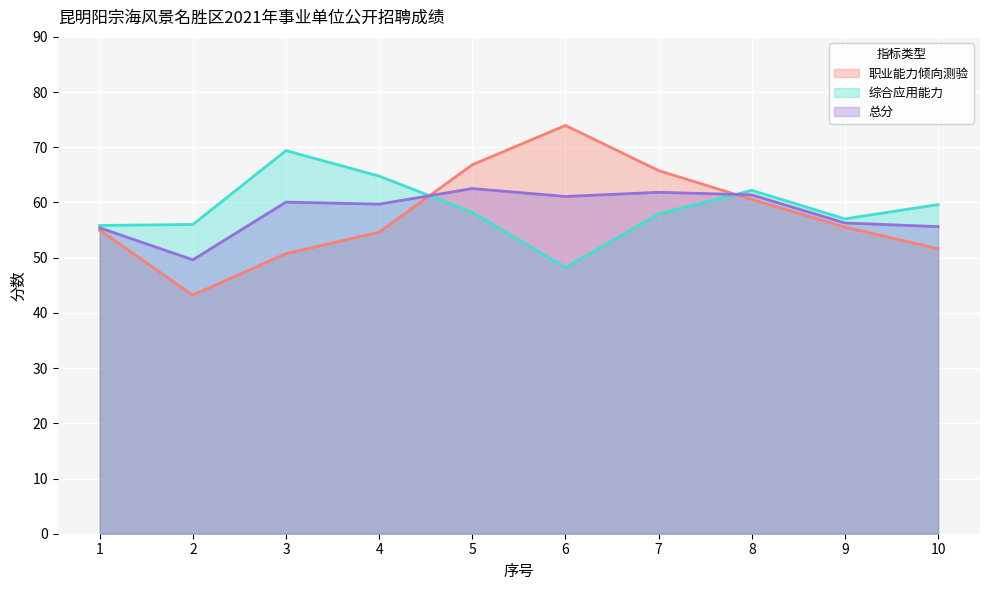

What is the approximate value of 总分 at 9?

56.3